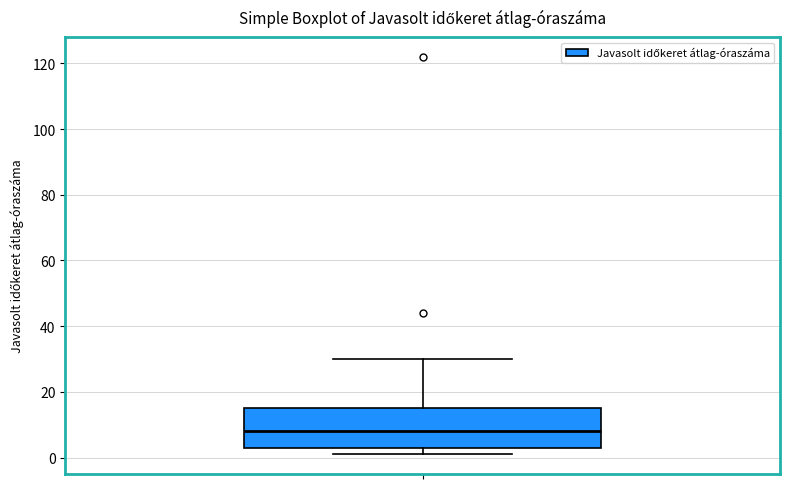

Read this box plot against the y-axis: the position of the median line, the range covered by the box, and the ends of both whiskers. The values are not printed on the chart, so give them approximately, as read against the axis.

median 8, box 4 to 16, whiskers 2 to 30